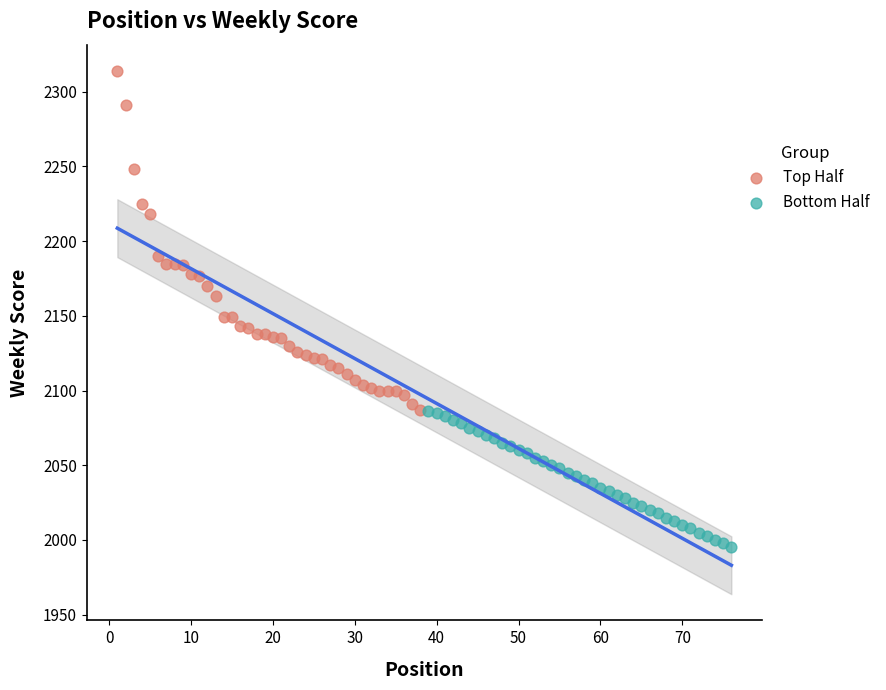

Which series contains the highest Y value?

Top Half